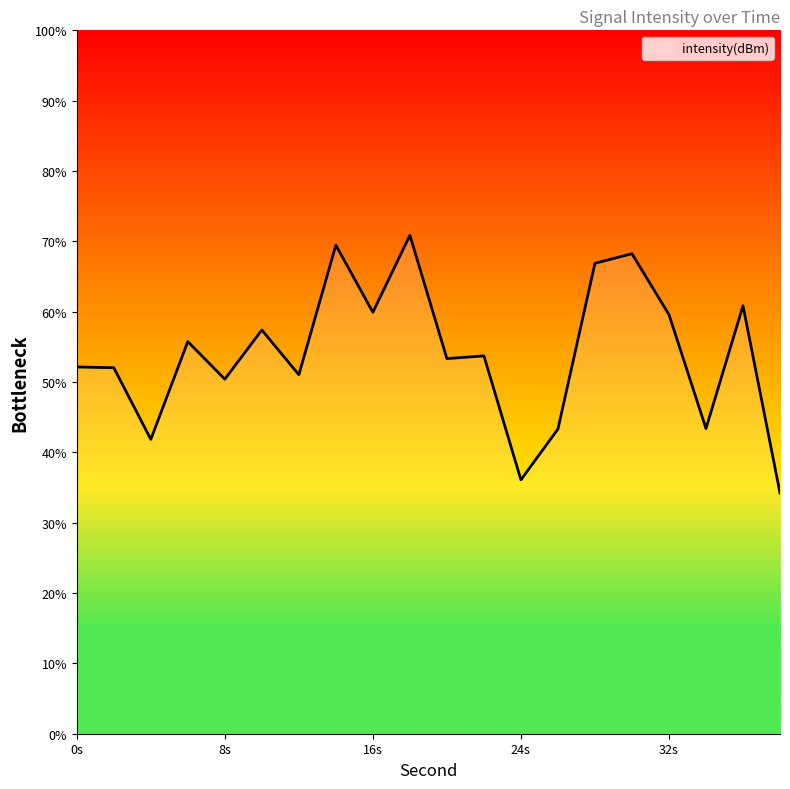

What is the sum of all values?

1080.5